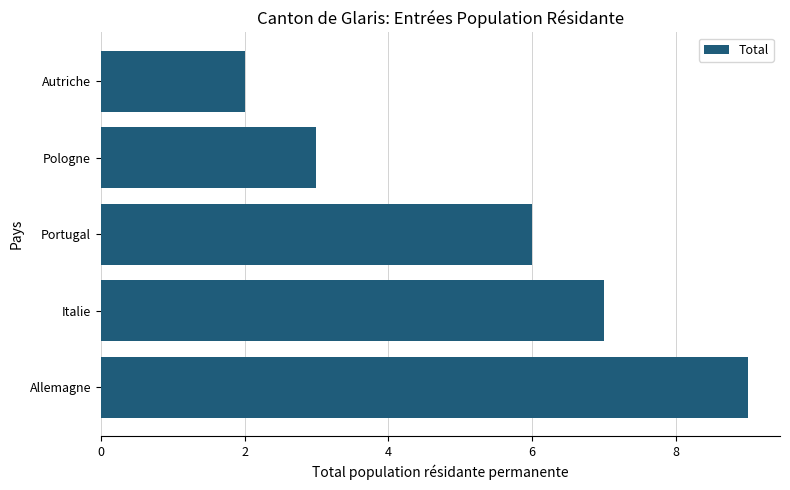

At which label is the value closest to 5?

Portugal